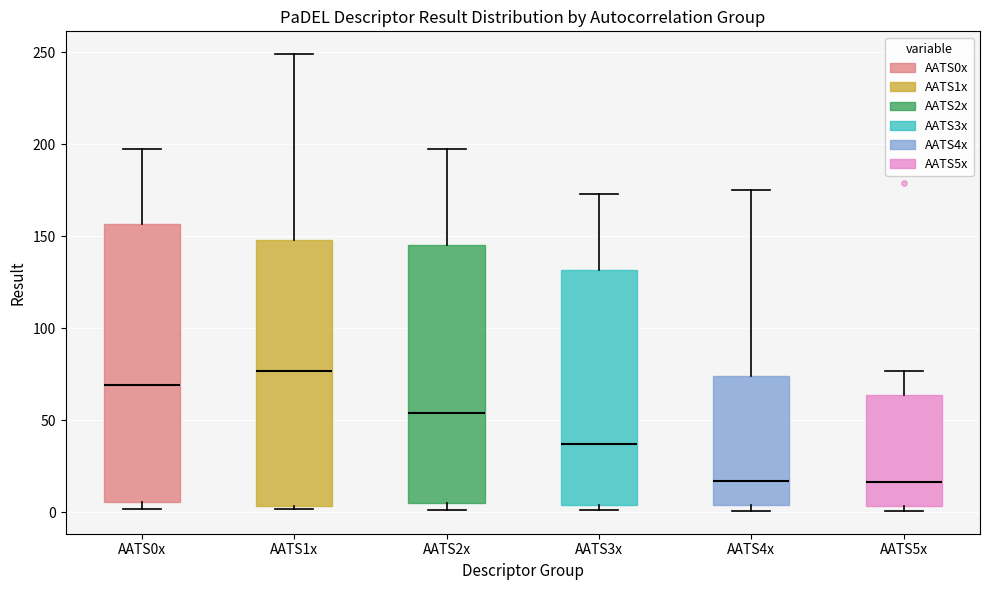

Reading left to right, read every box against the y-axis: the position of its median line, the range the box covers, and the ends of its whiskers. The values are not printed on the chart, so give them approximately, as read against the axis.

AATS0x: median 70, box 5 to 155, whiskers 0 to 200
AATS1x: median 75, box 5 to 150, whiskers 0 to 250
AATS2x: median 55, box 5 to 145, whiskers 0 to 195
AATS3x: median 35, box 5 to 130, whiskers 0 to 175
AATS4x: median 15, box 5 to 75, whiskers 0 to 175
AATS5x: median 15, box 5 to 65, whiskers 0 to 75